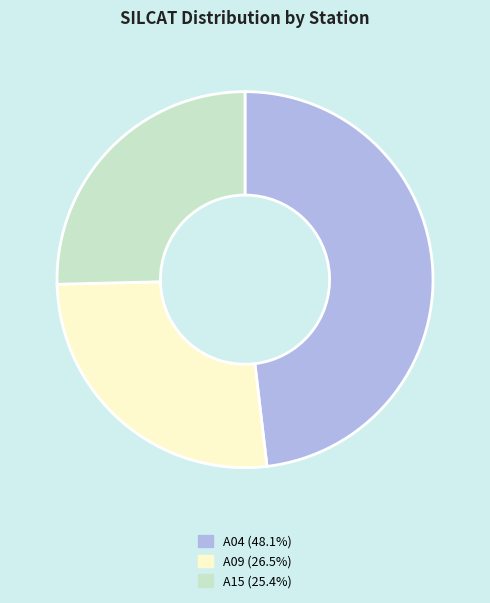

Is there a majority slice in this chart?

No